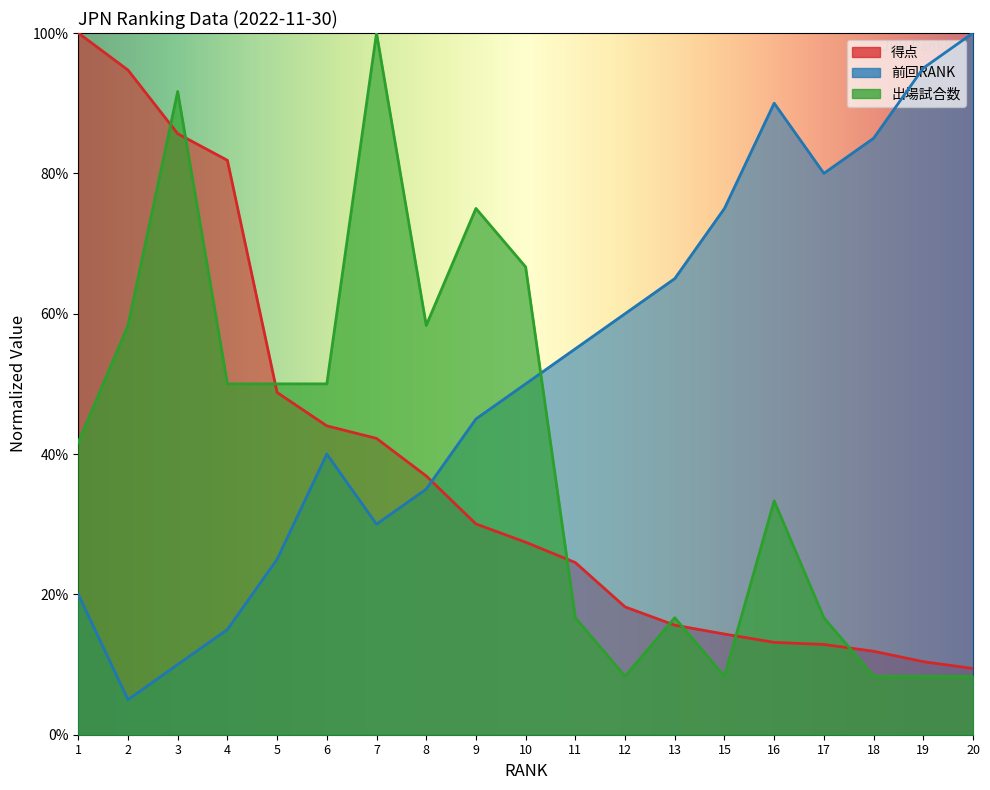

Between 11 and 13, which series saw the biggest shift?

前回RANK